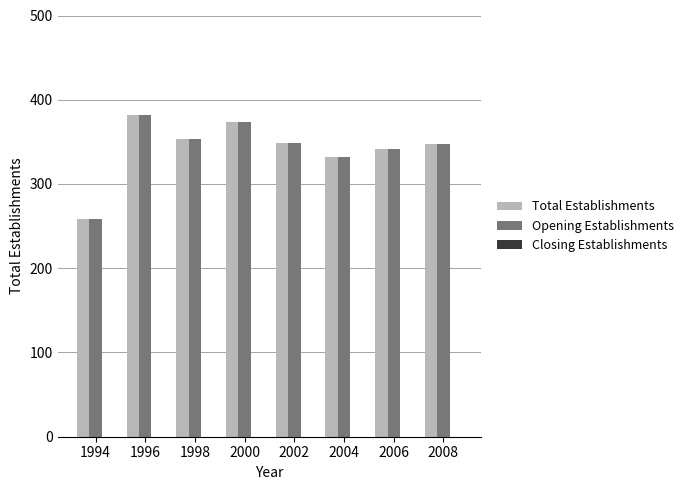

Is it true that Opening Establishments equals 467 at 1998?

False